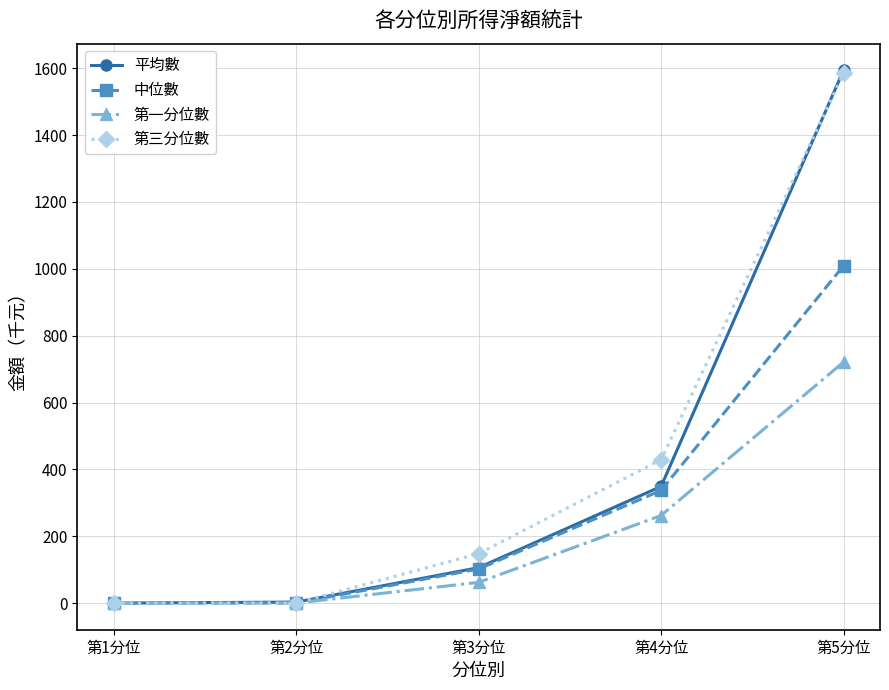

Where is 平均數 nearest to the value 797?

第4分位